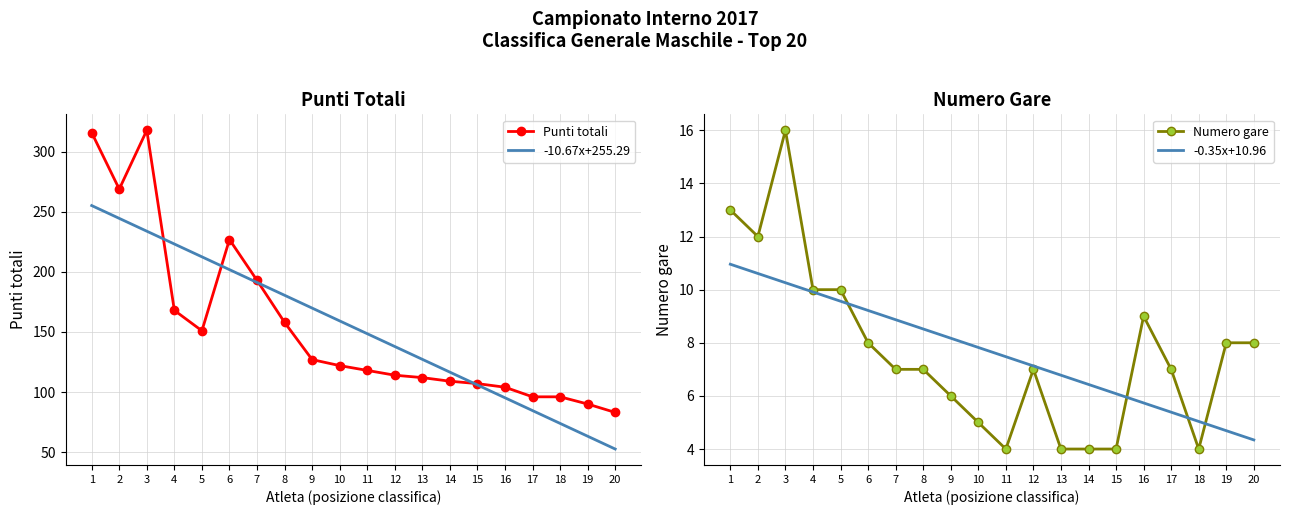

At how many categories does at least one series exceed 307?

2